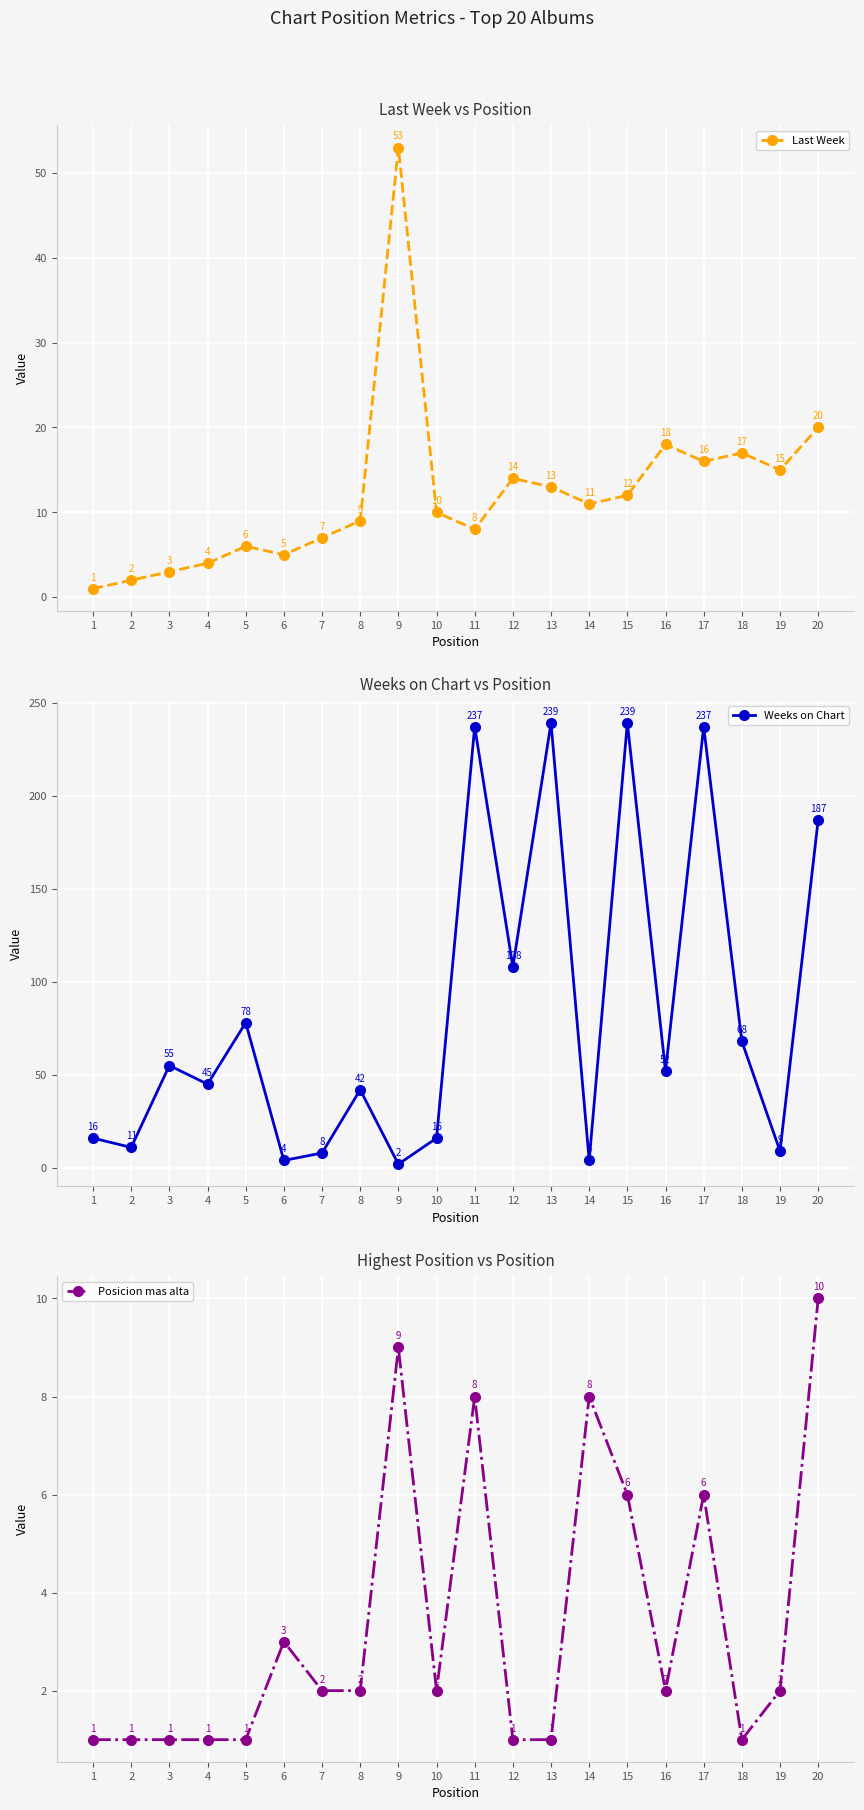

What is the value of the Last Week point at the 14th from the left?

11